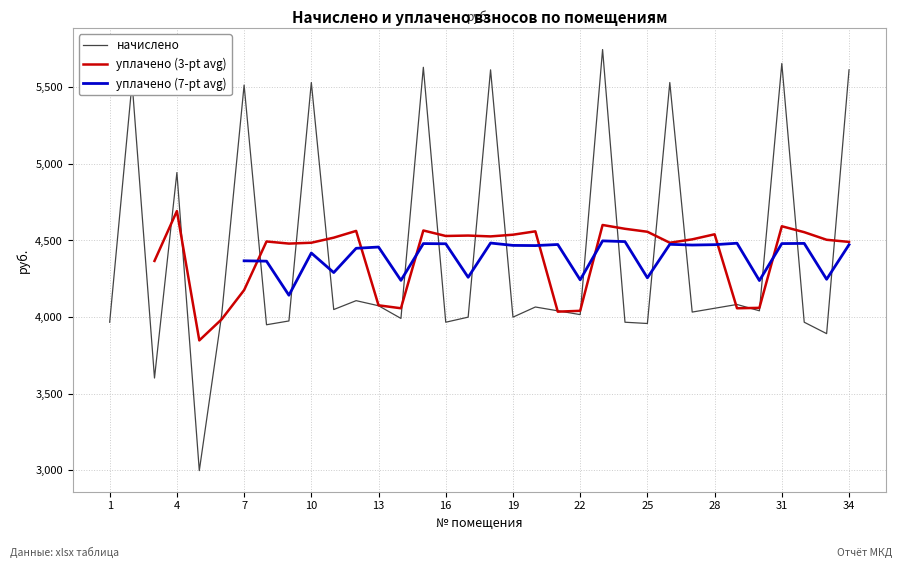

What is the minimum value for начислено?

2997.4